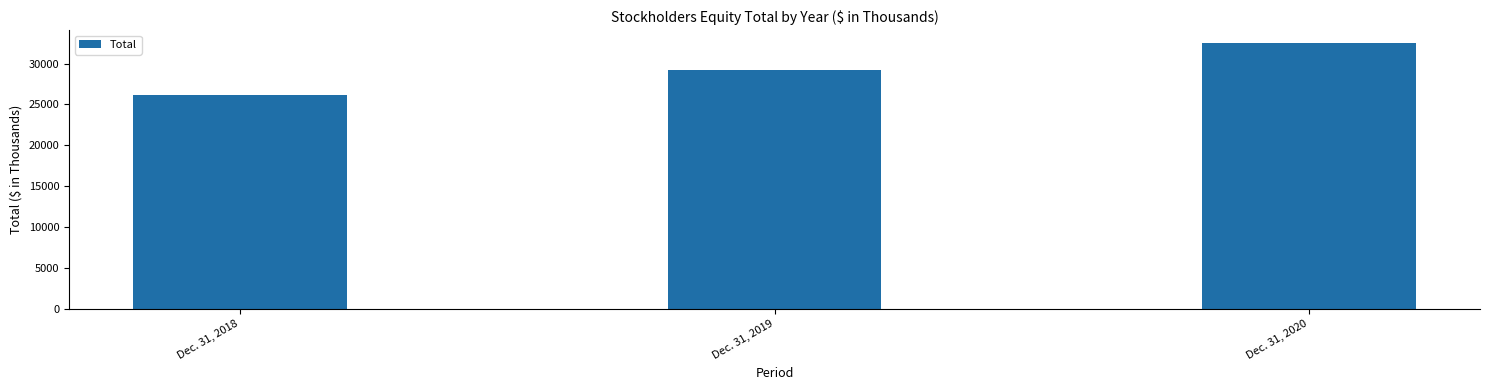

Is it true that the value at Dec. 31, 2020 is 15874?

False